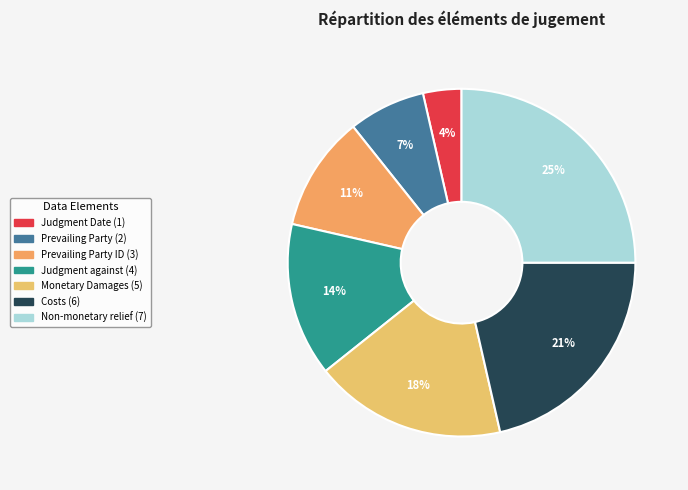

Count the number of slices in the pie.

7